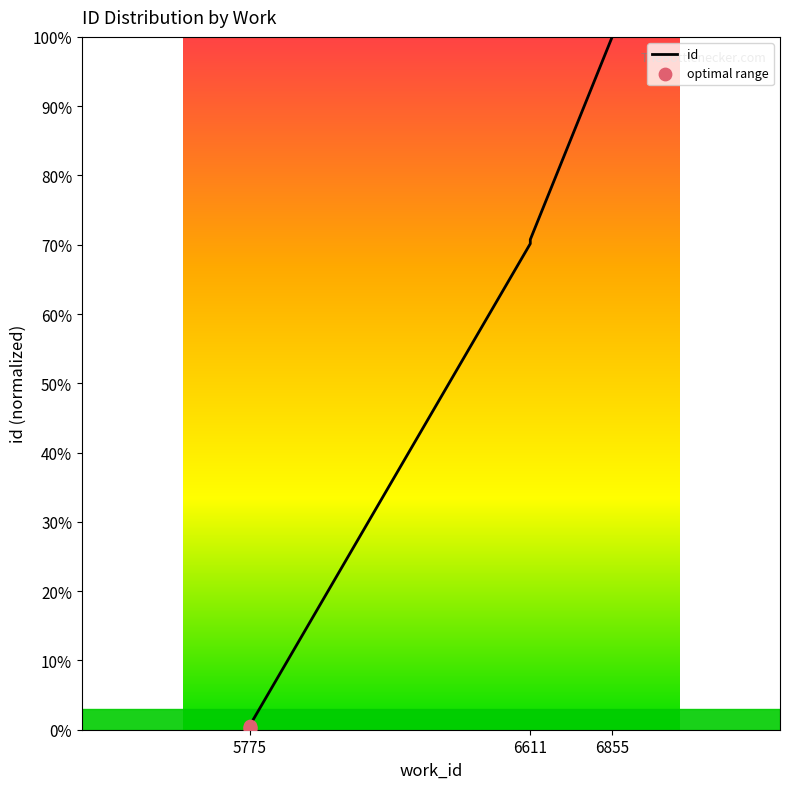

Approximately how many times larger is the value at 6611 compared to 6611?

1.0